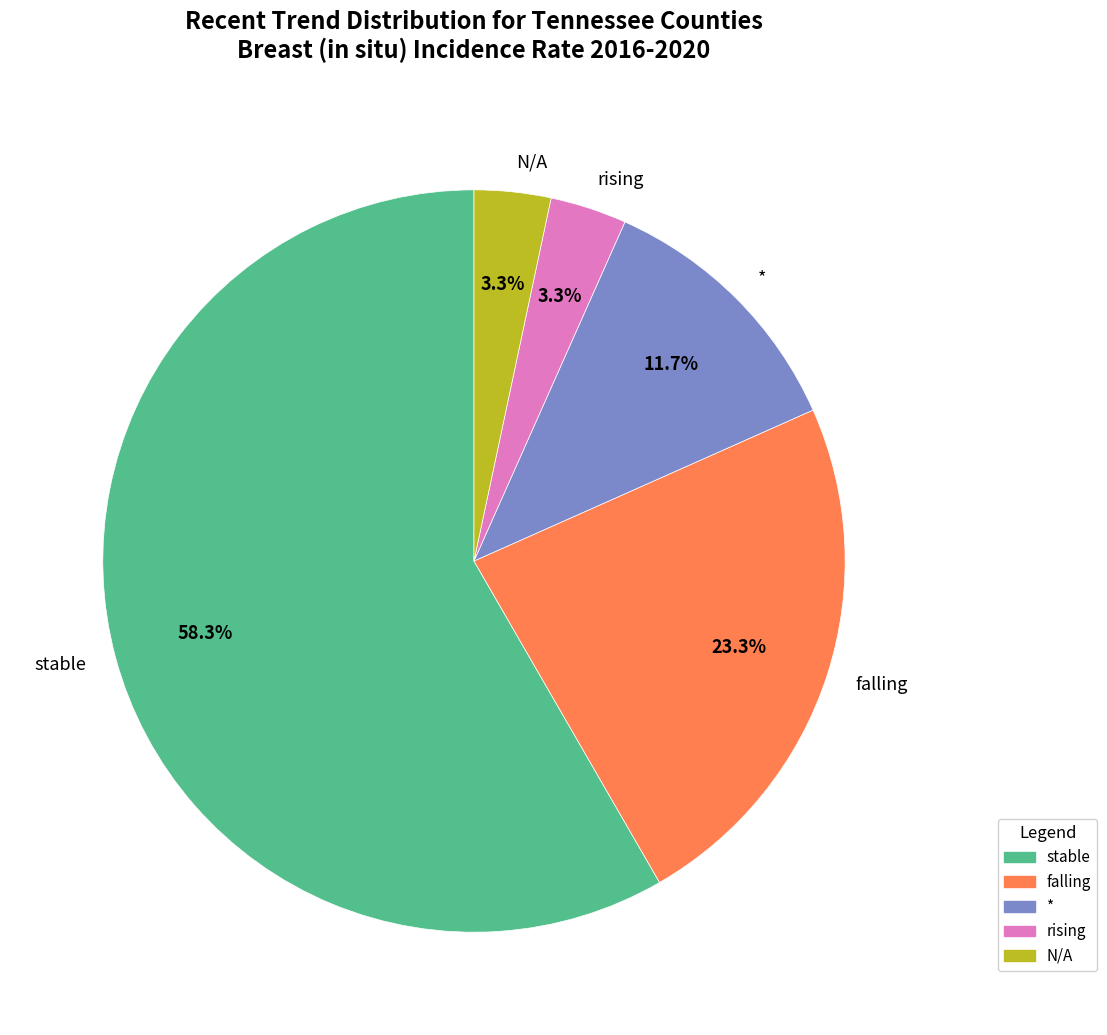

True or false: rising accounts for 12% of the total.

False